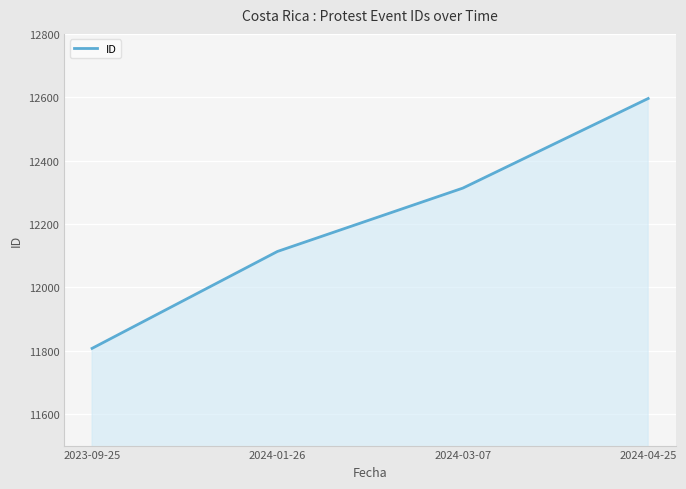

Which has a higher value, 2024-04-25 or 2023-09-25?

2024-04-25